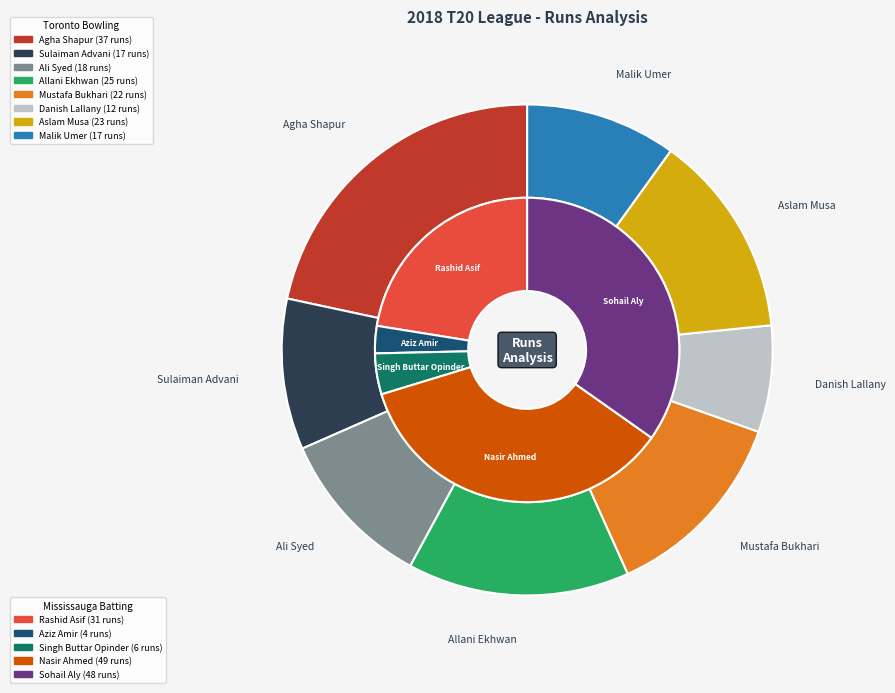

What is the smallest slice in the pie chart?

Danish Lallany